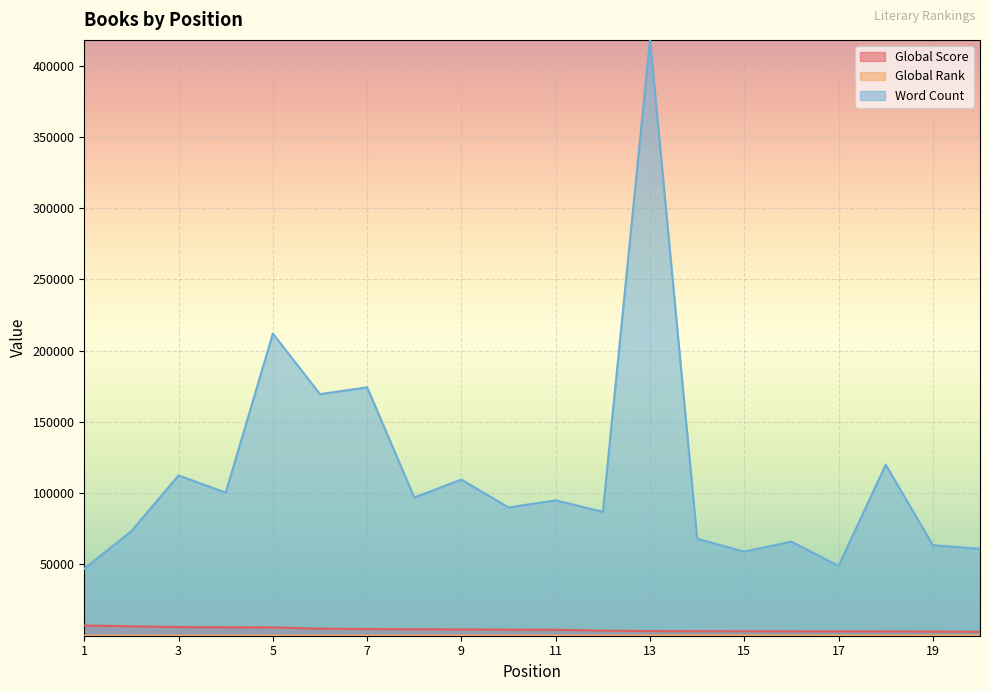

What are all the series names shown in the legend?

Global Score, Global Rank, Word Count